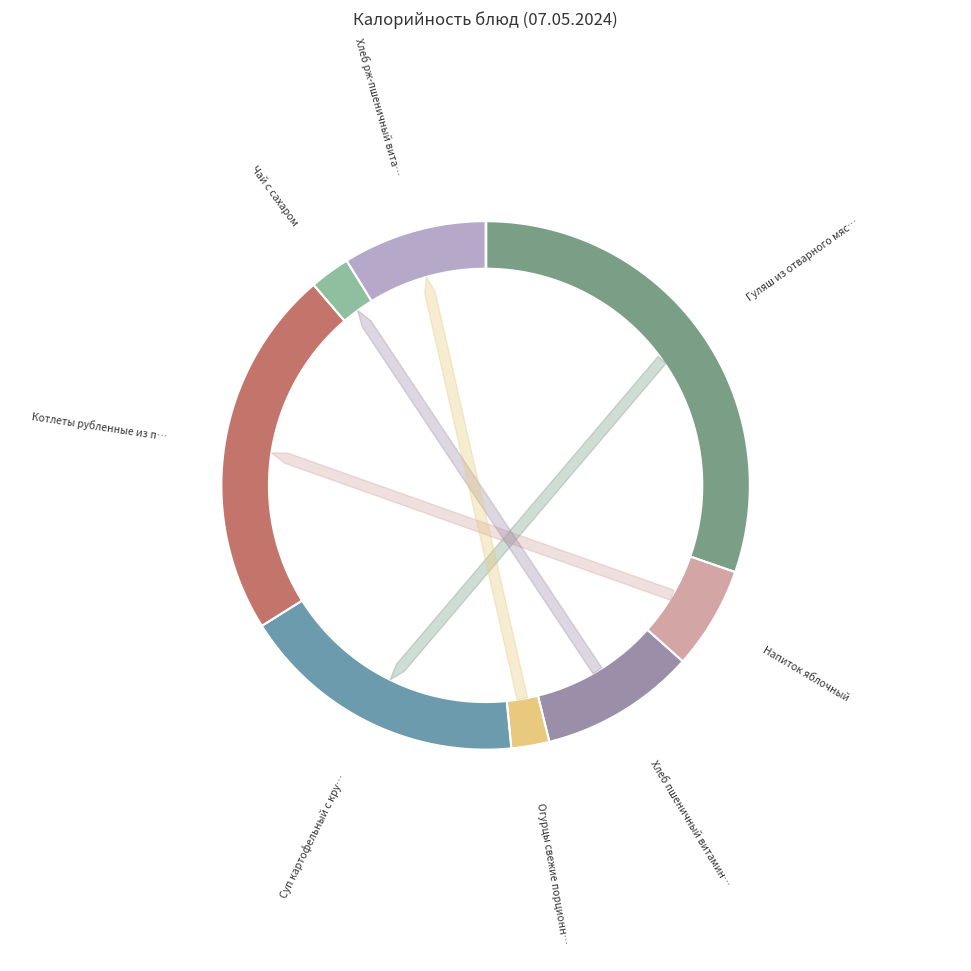

Approximately how many times larger is the value at Хлеб рж-пшеничный витаминизированный compared to Суп картофельный с крупой рисовой?

0.5